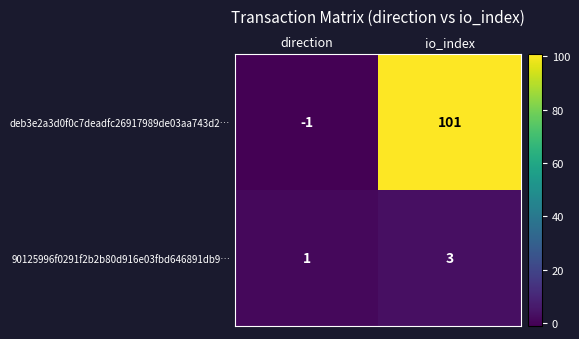

What is the maximum value shown in the chart?

101